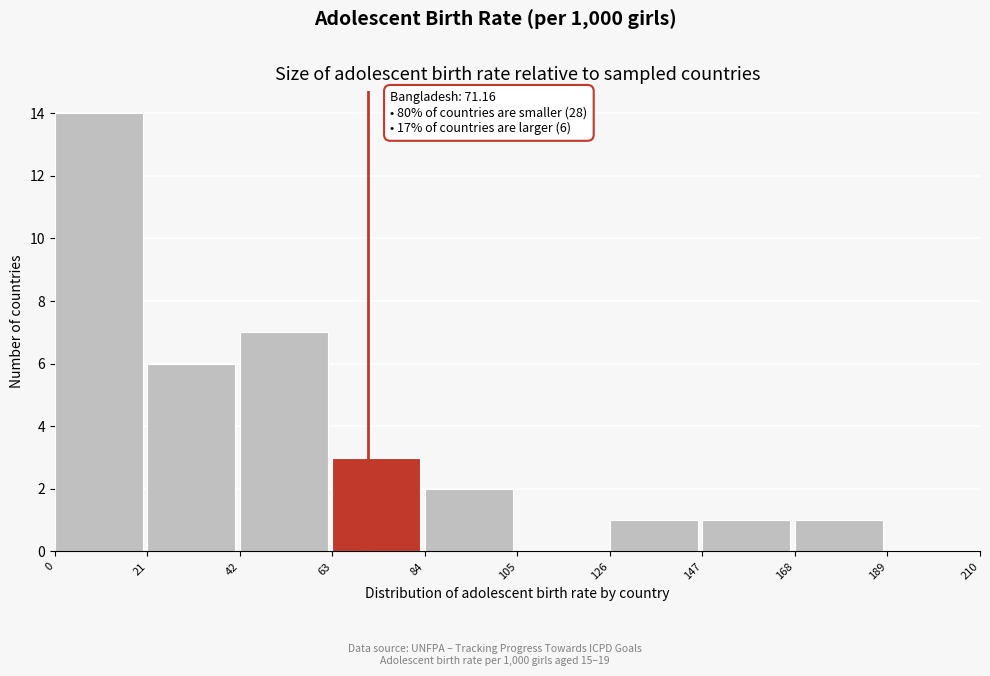

Over which range of the x-axis is the bar tallest?

0 to 21